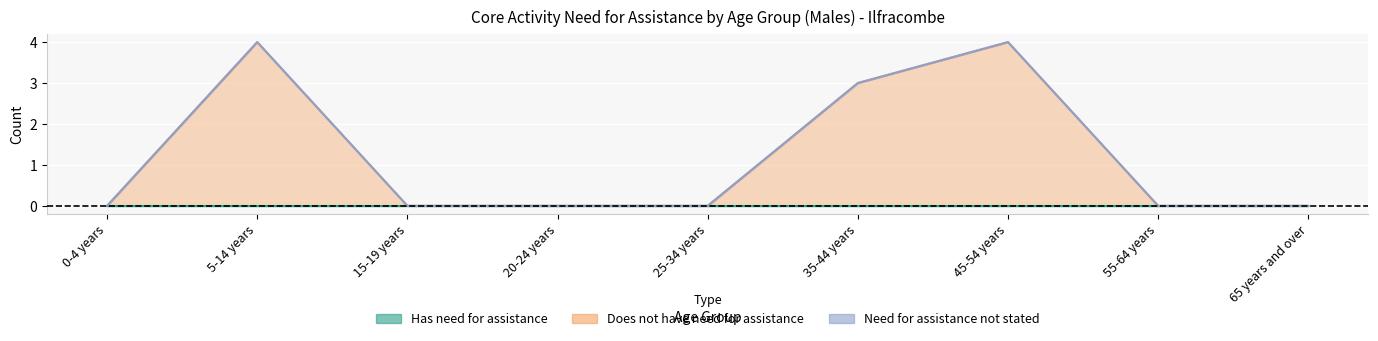

What is the approximate value of Does not have need for assistance at 5-14 years?

4